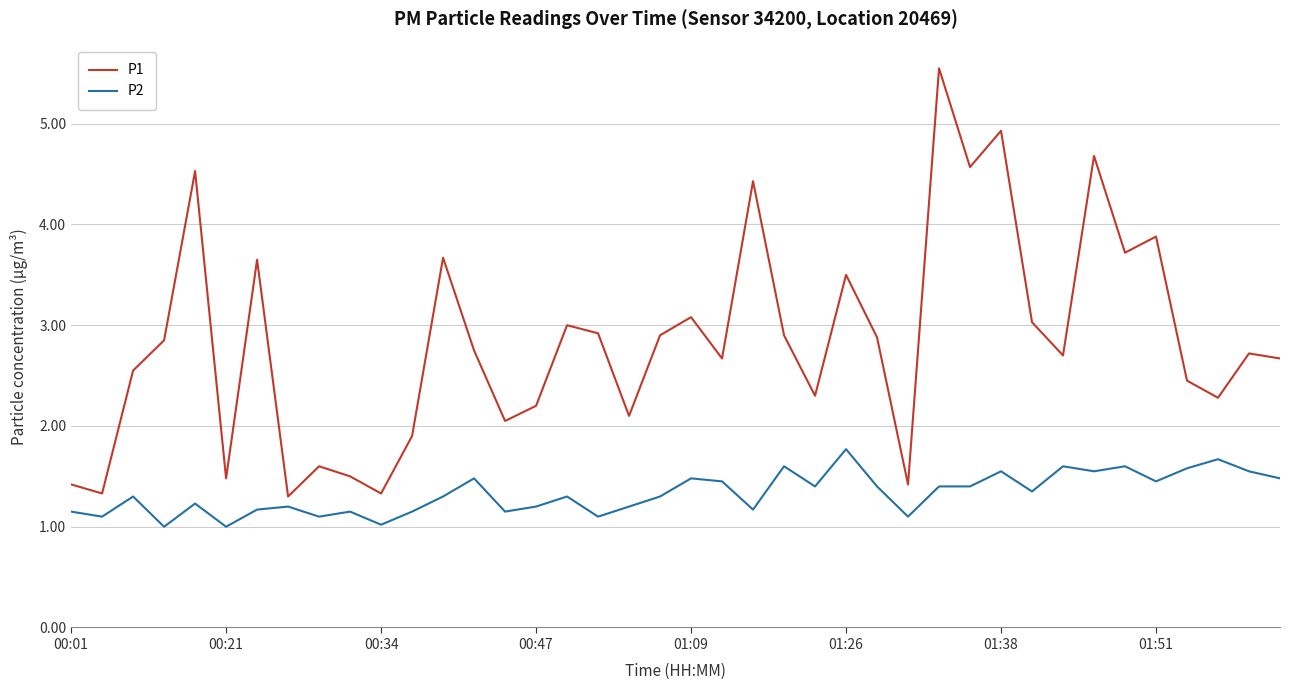

List the series in order of their overall mean, highest first.

P1, P2